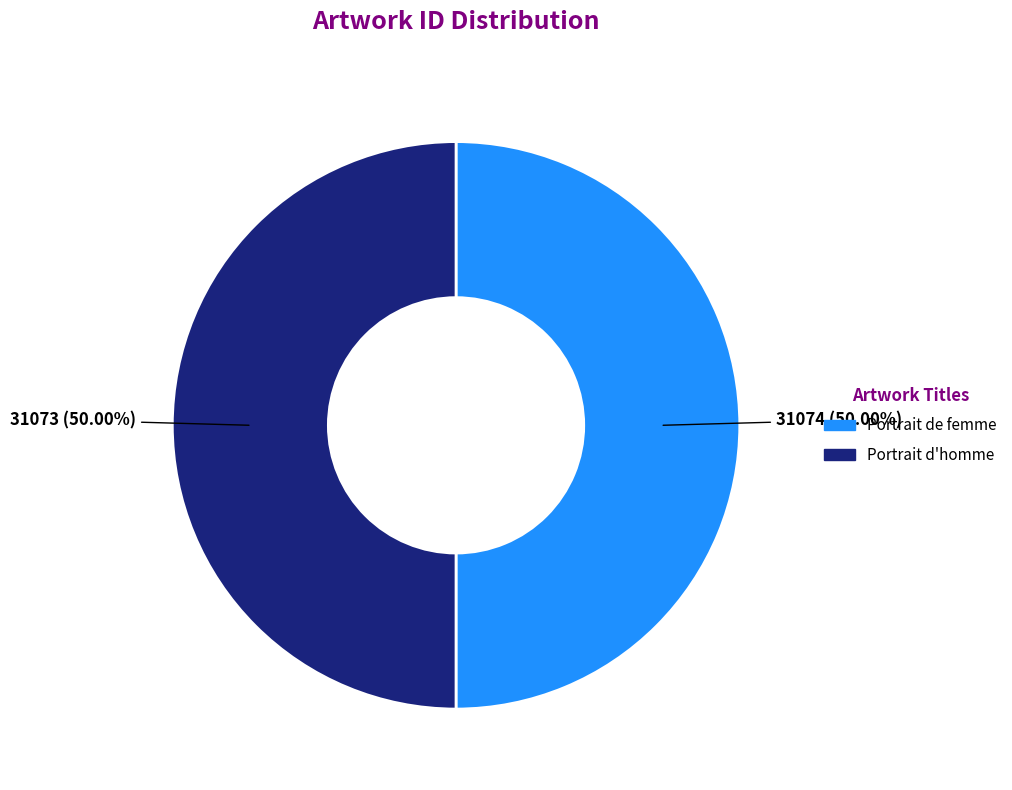

How many slices are in this pie chart?

2